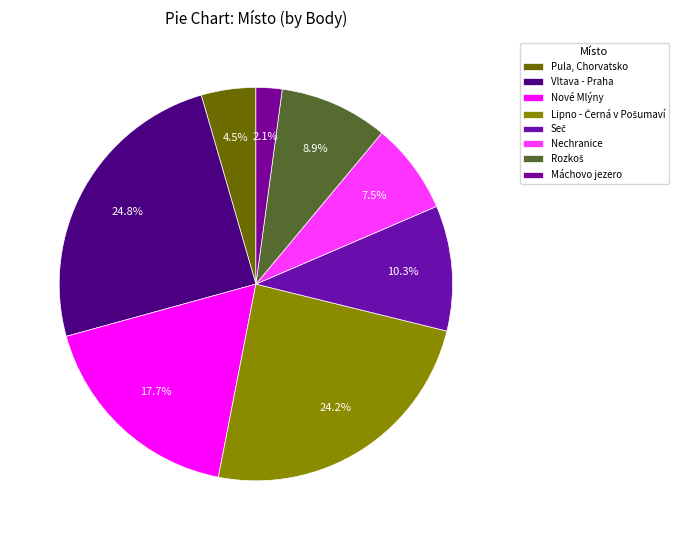

How many segments does this pie chart have?

8